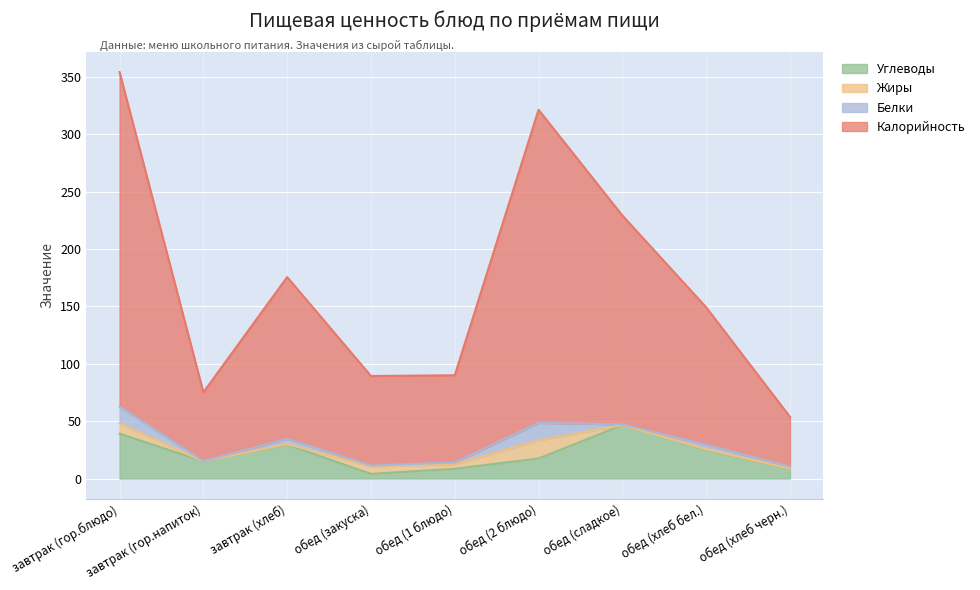

What is the total value across all series at обед (хлеб черн.)?

53.8